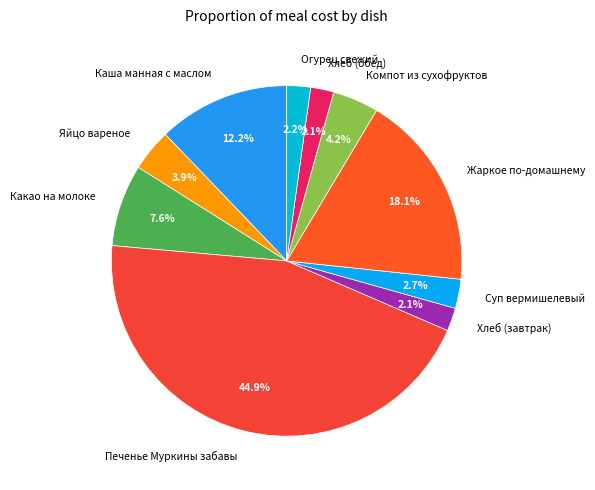

Which has a higher value, Какао на молоке or Печенье Муркины забавы?

Печенье Муркины забавы